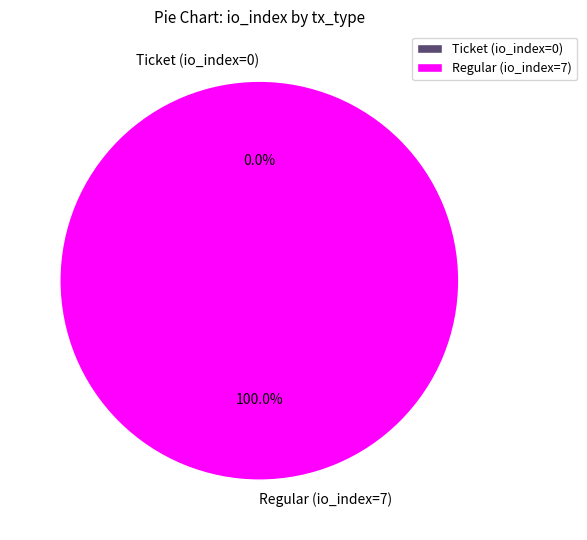

To the nearest percent, what is the combined percentage of Regular (io_index=7) and Ticket (io_index=0)?

100%